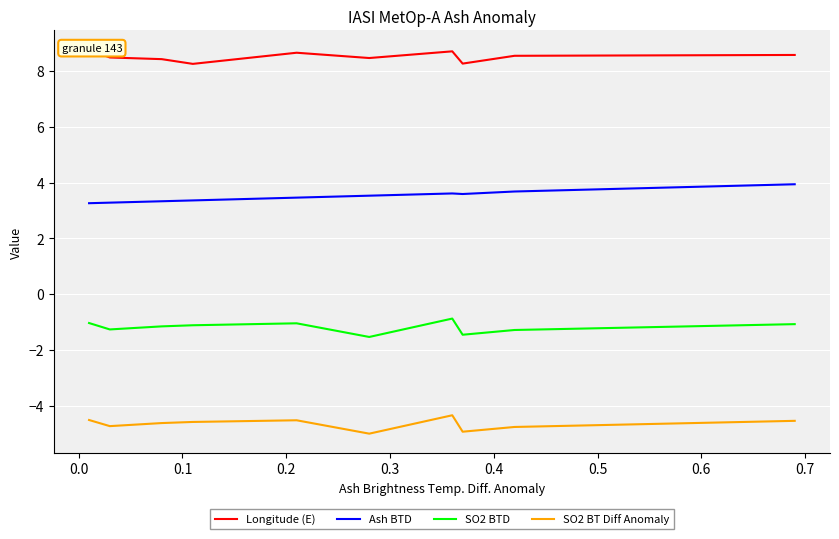

Is the value of SO2 BT Diff Anomaly at 0.4 greater than the value of Longitude (E) at 0.3?

No